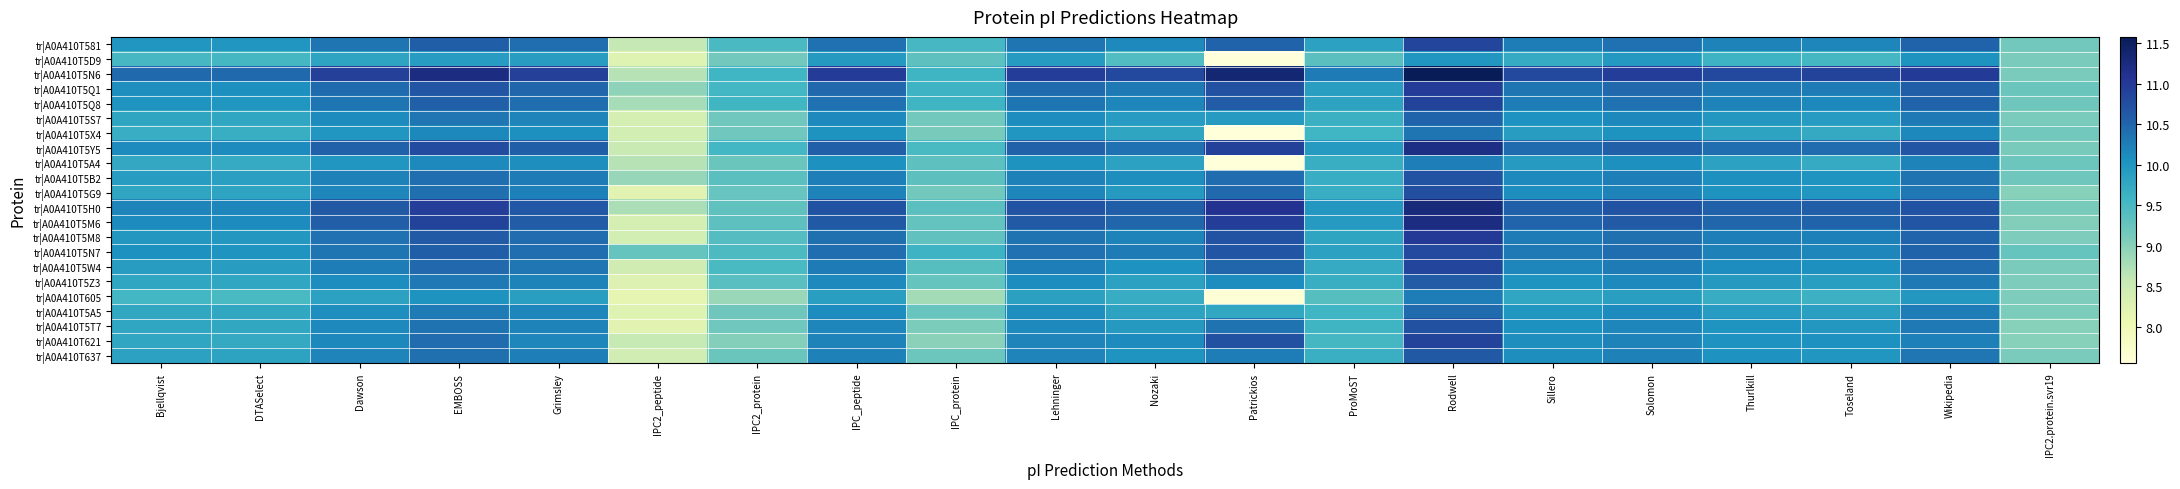

Reading left to right, what are all the values shown in this chart?

tr|A0A410T581: Bjellqvist=10.0	DTASelect=10.0	Dawson=10.3	EMBOSS=10.6	Grimsley=10.4	IPC2_peptide=8.6	IPC2_protein=9.5	IPC_peptide=10.4	IPC_protein=9.5	Lehninger=10.3	Nozaki=10.1	Patrickios=10.5	ProMoST=9.8	Rodwell=10.8	Sillero=10.3	Solomon=10.4	Thurlkill=10.2	Toseland=10.2	Wikipedia=10.5	IPC2.protein.svr19=9.2
tr|A0A410T5D9: Bjellqvist=9.5	DTASelect=9.5	Dawson=9.8	EMBOSS=9.9	Grimsley=9.9	IPC2_peptide=8.3	IPC2_protein=9.2	IPC_peptide=10.0	IPC_protein=9.3	Lehninger=9.9	Nozaki=9.4	Patrickios=7.6	ProMoST=9.4	Rodwell=10.0	Sillero=9.7	Solomon=10.0	Thurlkill=9.6	Toseland=9.5	Wikipedia=10.0	IPC2.protein.svr19=9.1
tr|A0A410T5N6: Bjellqvist=10.5	DTASelect=10.5	Dawson=10.9	EMBOSS=11.2	Grimsley=10.9	IPC2_peptide=8.7	IPC2_protein=9.6	IPC_peptide=11.0	IPC_protein=9.6	Lehninger=11.0	Nozaki=10.8	Patrickios=11.3	ProMoST=10.3	Rodwell=11.6	Sillero=10.8	Solomon=11.0	Thurlkill=10.8	Toseland=10.9	Wikipedia=11.0	IPC2.protein.svr19=9.1
tr|A0A410T5Q1: Bjellqvist=10.1	DTASelect=10.1	Dawson=10.4	EMBOSS=10.7	Grimsley=10.5	IPC2_peptide=9.0	IPC2_protein=9.5	IPC_peptide=10.5	IPC_protein=9.6	Lehninger=10.4	Nozaki=10.3	Patrickios=10.7	ProMoST=9.9	Rodwell=11.0	Sillero=10.3	Solomon=10.5	Thurlkill=10.3	Toseland=10.3	Wikipedia=10.6	IPC2.protein.svr19=9.2
tr|A0A410T5Q8: Bjellqvist=10.0	DTASelect=10.0	Dawson=10.3	EMBOSS=10.6	Grimsley=10.4	IPC2_peptide=8.8	IPC2_protein=9.6	IPC_peptide=10.4	IPC_protein=9.6	Lehninger=10.3	Nozaki=10.2	Patrickios=10.6	ProMoST=9.8	Rodwell=10.9	Sillero=10.3	Solomon=10.4	Thurlkill=10.2	Toseland=10.2	Wikipedia=10.5	IPC2.protein.svr19=9.2
tr|A0A410T5S7: Bjellqvist=9.8	DTASelect=9.8	Dawson=10.1	EMBOSS=10.3	Grimsley=10.2	IPC2_peptide=8.4	IPC2_protein=9.2	IPC_peptide=10.1	IPC_protein=9.2	Lehninger=10.1	Nozaki=9.9	Patrickios=9.9	ProMoST=9.6	Rodwell=10.5	Sillero=10.0	Solomon=10.2	Thurlkill=10.0	Toseland=9.9	Wikipedia=10.3	IPC2.protein.svr19=9.1
tr|A0A410T5X4: Bjellqvist=9.7	DTASelect=9.7	Dawson=10.0	EMBOSS=10.2	Grimsley=10.1	IPC2_peptide=8.4	IPC2_protein=9.2	IPC_peptide=10.0	IPC_protein=9.1	Lehninger=10.0	Nozaki=9.8	Patrickios=7.6	ProMoST=9.6	Rodwell=10.3	Sillero=9.9	Solomon=10.0	Thurlkill=9.8	Toseland=9.7	Wikipedia=10.2	IPC2.protein.svr19=9.2
tr|A0A410T5Y5: Bjellqvist=10.1	DTASelect=10.1	Dawson=10.5	EMBOSS=10.8	Grimsley=10.6	IPC2_peptide=8.5	IPC2_protein=9.5	IPC_peptide=10.6	IPC_protein=9.5	Lehninger=10.5	Nozaki=10.4	Patrickios=10.9	ProMoST=9.9	Rodwell=11.2	Sillero=10.4	Solomon=10.6	Thurlkill=10.4	Toseland=10.4	Wikipedia=10.7	IPC2.protein.svr19=9.1
tr|A0A410T5A4: Bjellqvist=9.8	DTASelect=9.7	Dawson=10.0	EMBOSS=10.1	Grimsley=10.1	IPC2_peptide=8.7	IPC2_protein=9.2	IPC_peptide=10.1	IPC_protein=9.3	Lehninger=10.0	Nozaki=9.8	Patrickios=7.6	ProMoST=9.7	Rodwell=10.2	Sillero=9.9	Solomon=10.1	Thurlkill=9.8	Toseland=9.7	Wikipedia=10.2	IPC2.protein.svr19=9.2
tr|A0A410T5B2: Bjellqvist=9.9	DTASelect=9.9	Dawson=10.2	EMBOSS=10.4	Grimsley=10.3	IPC2_peptide=8.9	IPC2_protein=9.4	IPC_peptide=10.2	IPC_protein=9.3	Lehninger=10.2	Nozaki=10.1	Patrickios=10.4	ProMoST=9.7	Rodwell=10.7	Sillero=10.1	Solomon=10.2	Thurlkill=10.1	Toseland=10.0	Wikipedia=10.4	IPC2.protein.svr19=9.2
tr|A0A410T5G9: Bjellqvist=9.8	DTASelect=9.8	Dawson=10.2	EMBOSS=10.4	Grimsley=10.2	IPC2_peptide=8.2	IPC2_protein=9.2	IPC_peptide=10.2	IPC_protein=9.2	Lehninger=10.2	Nozaki=10.0	Patrickios=10.5	ProMoST=9.7	Rodwell=10.7	Sillero=10.1	Solomon=10.2	Thurlkill=10.0	Toseland=10.0	Wikipedia=10.3	IPC2.protein.svr19=9.0
tr|A0A410T5H0: Bjellqvist=10.2	DTASelect=10.2	Dawson=10.6	EMBOSS=10.9	Grimsley=10.6	IPC2_peptide=8.8	IPC2_protein=9.3	IPC_peptide=10.7	IPC_protein=9.4	Lehninger=10.7	Nozaki=10.6	Patrickios=11.1	ProMoST=10.0	Rodwell=11.3	Sillero=10.6	Solomon=10.7	Thurlkill=10.5	Toseland=10.6	Wikipedia=10.7	IPC2.protein.svr19=9.1
tr|A0A410T5M6: Bjellqvist=10.1	DTASelect=10.1	Dawson=10.6	EMBOSS=10.9	Grimsley=10.6	IPC2_peptide=8.4	IPC2_protein=9.3	IPC_peptide=10.6	IPC_protein=9.3	Lehninger=10.6	Nozaki=10.5	Patrickios=11.0	ProMoST=9.9	Rodwell=11.2	Sillero=10.5	Solomon=10.6	Thurlkill=10.5	Toseland=10.5	Wikipedia=10.7	IPC2.protein.svr19=9.0
tr|A0A410T5M8: Bjellqvist=10.0	DTASelect=10.0	Dawson=10.4	EMBOSS=10.6	Grimsley=10.4	IPC2_peptide=8.4	IPC2_protein=9.4	IPC_peptide=10.4	IPC_protein=9.3	Lehninger=10.4	Nozaki=10.2	Patrickios=10.7	ProMoST=9.8	Rodwell=11.0	Sillero=10.3	Solomon=10.4	Thurlkill=10.2	Toseland=10.2	Wikipedia=10.5	IPC2.protein.svr19=9.1
tr|A0A410T5N7: Bjellqvist=10.1	DTASelect=10.0	Dawson=10.3	EMBOSS=10.6	Grimsley=10.4	IPC2_peptide=9.3	IPC2_protein=9.5	IPC_peptide=10.4	IPC_protein=9.6	Lehninger=10.4	Nozaki=10.3	Patrickios=10.7	ProMoST=9.8	Rodwell=10.8	Sillero=10.3	Solomon=10.4	Thurlkill=10.2	Toseland=10.2	Wikipedia=10.5	IPC2.protein.svr19=9.3
tr|A0A410T5W4: Bjellqvist=9.9	DTASelect=9.9	Dawson=10.3	EMBOSS=10.5	Grimsley=10.3	IPC2_peptide=8.4	IPC2_protein=9.5	IPC_peptide=10.3	IPC_protein=9.4	Lehninger=10.2	Nozaki=10.0	Patrickios=10.5	ProMoST=9.7	Rodwell=10.8	Sillero=10.2	Solomon=10.3	Thurlkill=10.1	Toseland=10.1	Wikipedia=10.4	IPC2.protein.svr19=9.1
tr|A0A410T5Z3: Bjellqvist=9.8	DTASelect=9.8	Dawson=10.1	EMBOSS=10.3	Grimsley=10.2	IPC2_peptide=8.3	IPC2_protein=9.4	IPC_peptide=10.1	IPC_protein=9.3	Lehninger=10.1	Nozaki=9.8	Patrickios=10.1	ProMoST=9.7	Rodwell=10.6	Sillero=10.0	Solomon=10.1	Thurlkill=10.0	Toseland=9.9	Wikipedia=10.3	IPC2.protein.svr19=9.1
tr|A0A410T605: Bjellqvist=9.5	DTASelect=9.5	Dawson=9.8	EMBOSS=10.0	Grimsley=9.9	IPC2_peptide=8.1	IPC2_protein=8.9	IPC_peptide=9.9	IPC_protein=8.8	Lehninger=9.9	Nozaki=9.7	Patrickios=7.6	ProMoST=9.4	Rodwell=10.3	Sillero=9.8	Solomon=9.9	Thurlkill=9.7	Toseland=9.6	Wikipedia=10.0	IPC2.protein.svr19=9.1
tr|A0A410T5A5: Bjellqvist=9.8	DTASelect=9.8	Dawson=10.1	EMBOSS=10.3	Grimsley=10.2	IPC2_peptide=8.3	IPC2_protein=9.2	IPC_peptide=10.1	IPC_protein=9.2	Lehninger=10.1	Nozaki=9.8	Patrickios=9.8	ProMoST=9.6	Rodwell=10.4	Sillero=10.0	Solomon=10.1	Thurlkill=9.9	Toseland=9.9	Wikipedia=10.3	IPC2.protein.svr19=9.1
tr|A0A410T5T7: Bjellqvist=9.8	DTASelect=9.8	Dawson=10.1	EMBOSS=10.4	Grimsley=10.2	IPC2_peptide=8.2	IPC2_protein=9.2	IPC_peptide=10.2	IPC_protein=9.1	Lehninger=10.1	Nozaki=10.0	Patrickios=10.4	ProMoST=9.6	Rodwell=10.7	Sillero=10.1	Solomon=10.2	Thurlkill=10.0	Toseland=10.0	Wikipedia=10.3	IPC2.protein.svr19=9.0
tr|A0A410T621: Bjellqvist=9.8	DTASelect=9.7	Dawson=10.2	EMBOSS=10.4	Grimsley=10.2	IPC2_peptide=8.6	IPC2_protein=9.0	IPC_peptide=10.2	IPC_protein=9.0	Lehninger=10.2	Nozaki=10.1	Patrickios=10.7	ProMoST=9.5	Rodwell=10.9	Sillero=10.1	Solomon=10.2	Thurlkill=10.0	Toseland=10.1	Wikipedia=10.2	IPC2.protein.svr19=9.0
tr|A0A410T637: Bjellqvist=9.8	DTASelect=9.8	Dawson=10.2	EMBOSS=10.4	Grimsley=10.2	IPC2_peptide=8.4	IPC2_protein=9.2	IPC_peptide=10.2	IPC_protein=9.2	Lehninger=10.2	Nozaki=10.0	Patrickios=10.3	ProMoST=9.6	Rodwell=10.6	Sillero=10.1	Solomon=10.2	Thurlkill=10.0	Toseland=10.0	Wikipedia=10.3	IPC2.protein.svr19=9.1